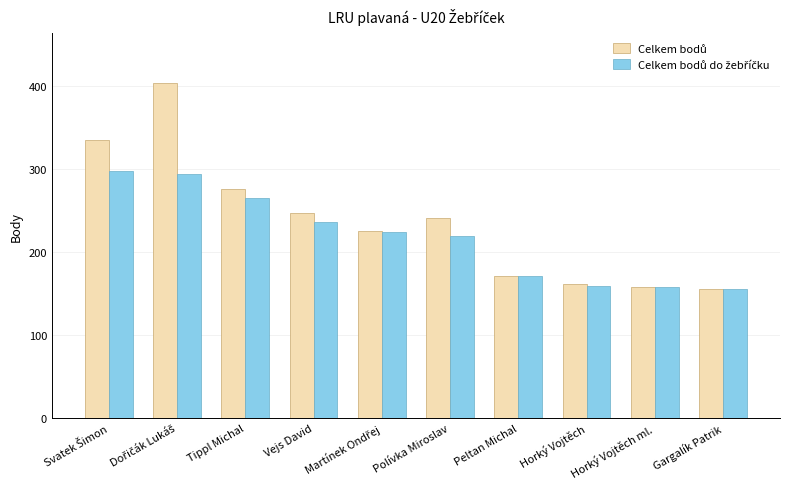

What is the difference between the highest and lowest values at Vejs David?

10